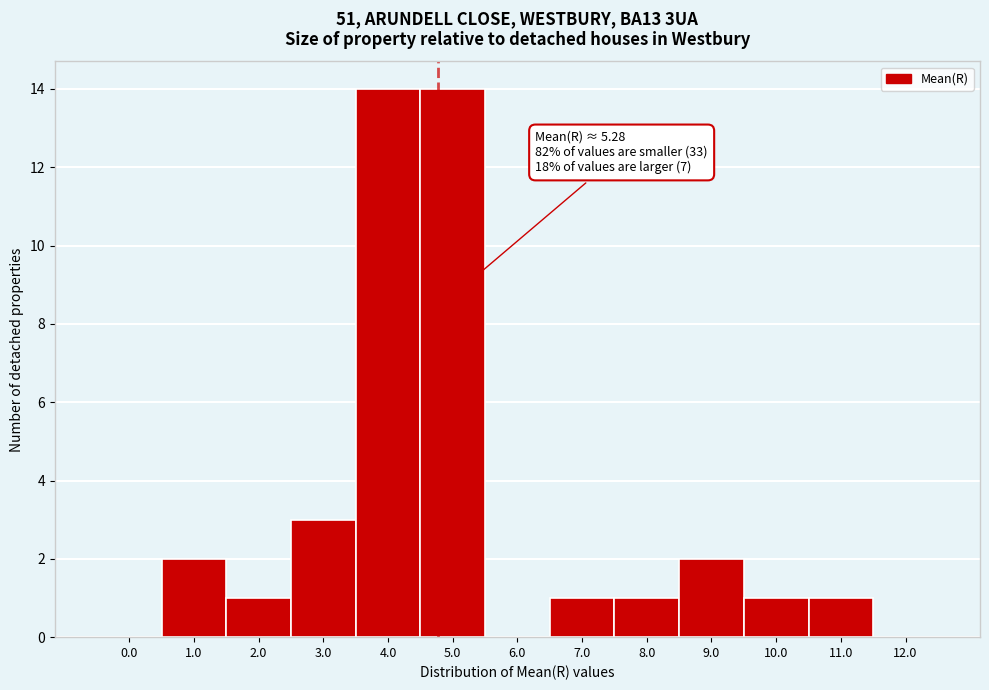

Reading right to left, transcribe all the data shown in this chart.

12.0=0	11.0=1	10.0=1	9.0=2	8.0=1	7.0=1	6.0=0	5.0=14	4.0=14	3.0=3	2.0=1	1.0=2	0.0=0